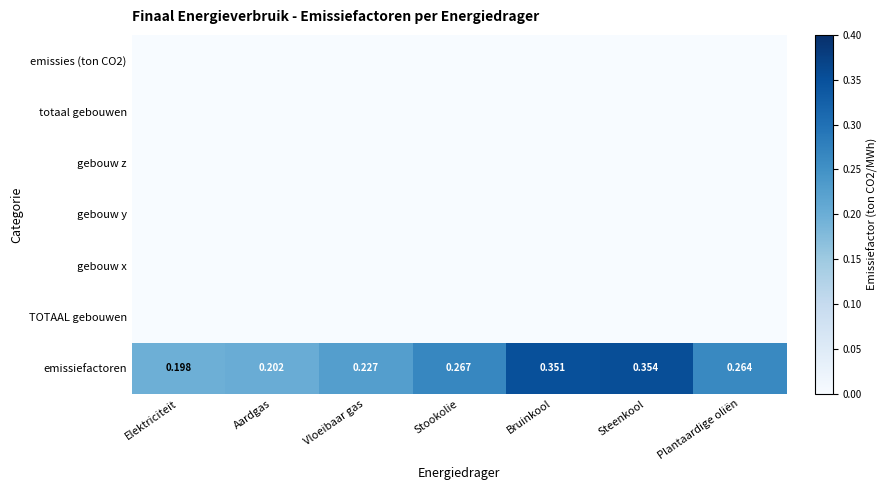

How many emissiefactoren values are between 0 and 1?

7